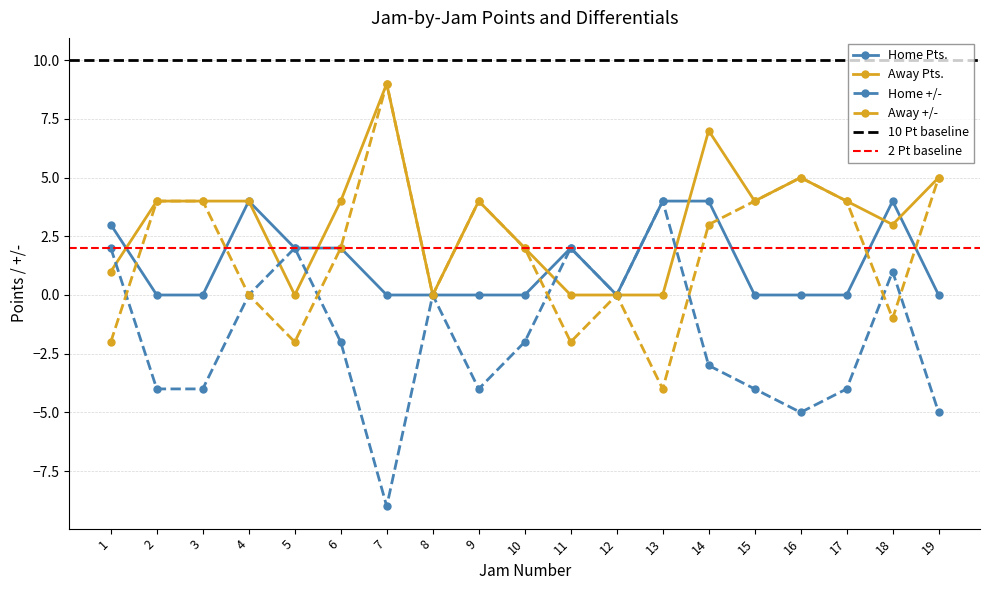

What is the average value of the Away +/- series?

2